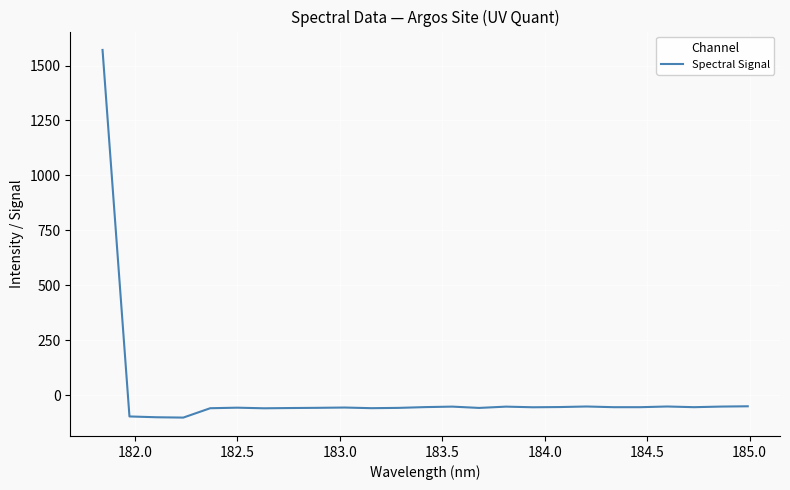

What is the greatest value displayed?

1570.9